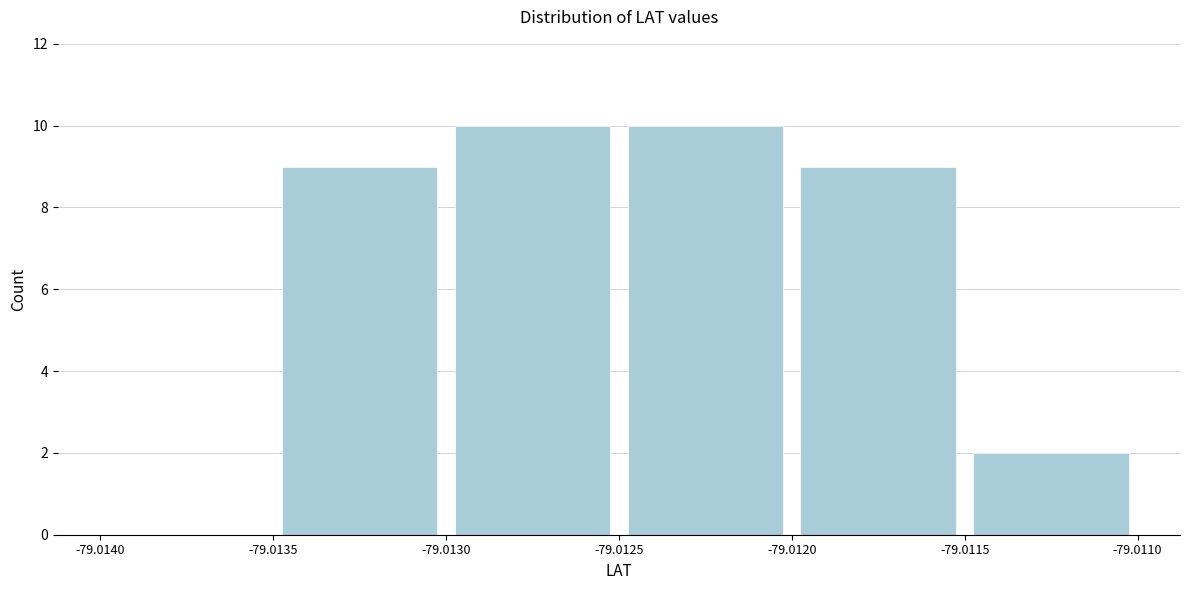

What is the height of the bar covering -79.0115 to -79.0110 on the x-axis? The values are not printed on the chart, so give them approximately, as read against the axis.

2